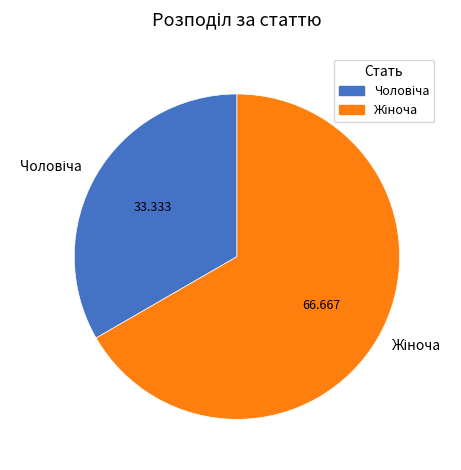

Does any single category account for the majority?

Yes